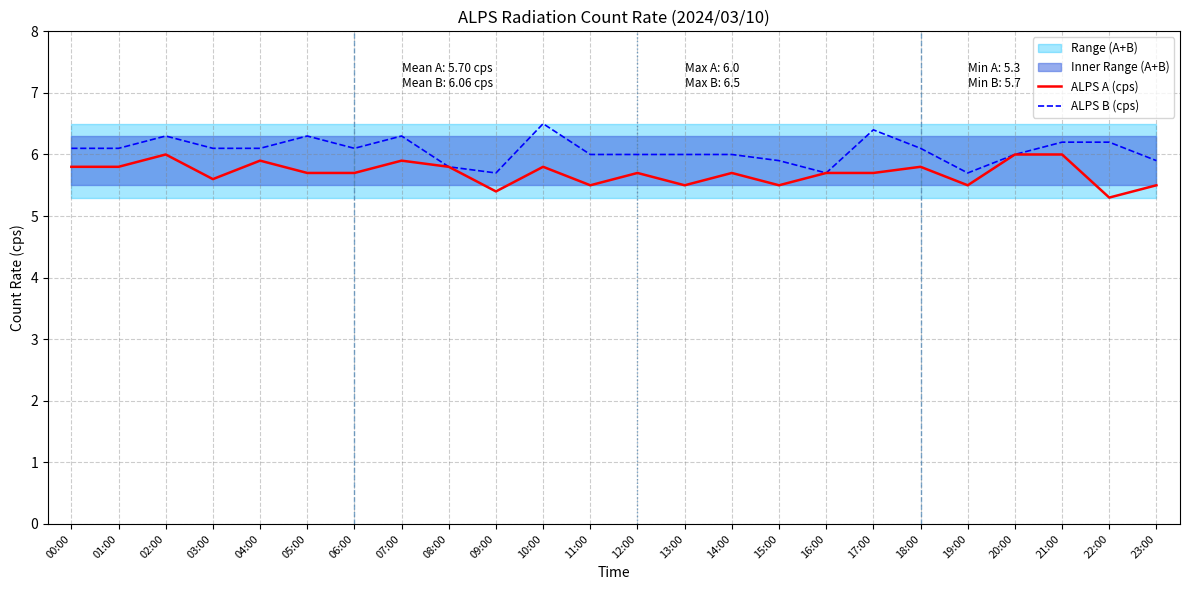

Is it true that ALPS B (cps) equals 6.0 at 20:00?

True